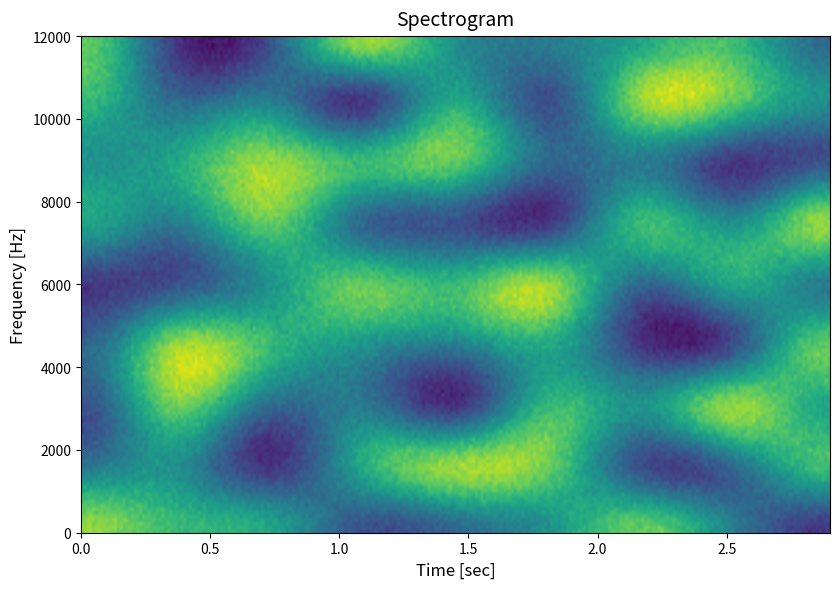

How many series are shown in this chart?

9